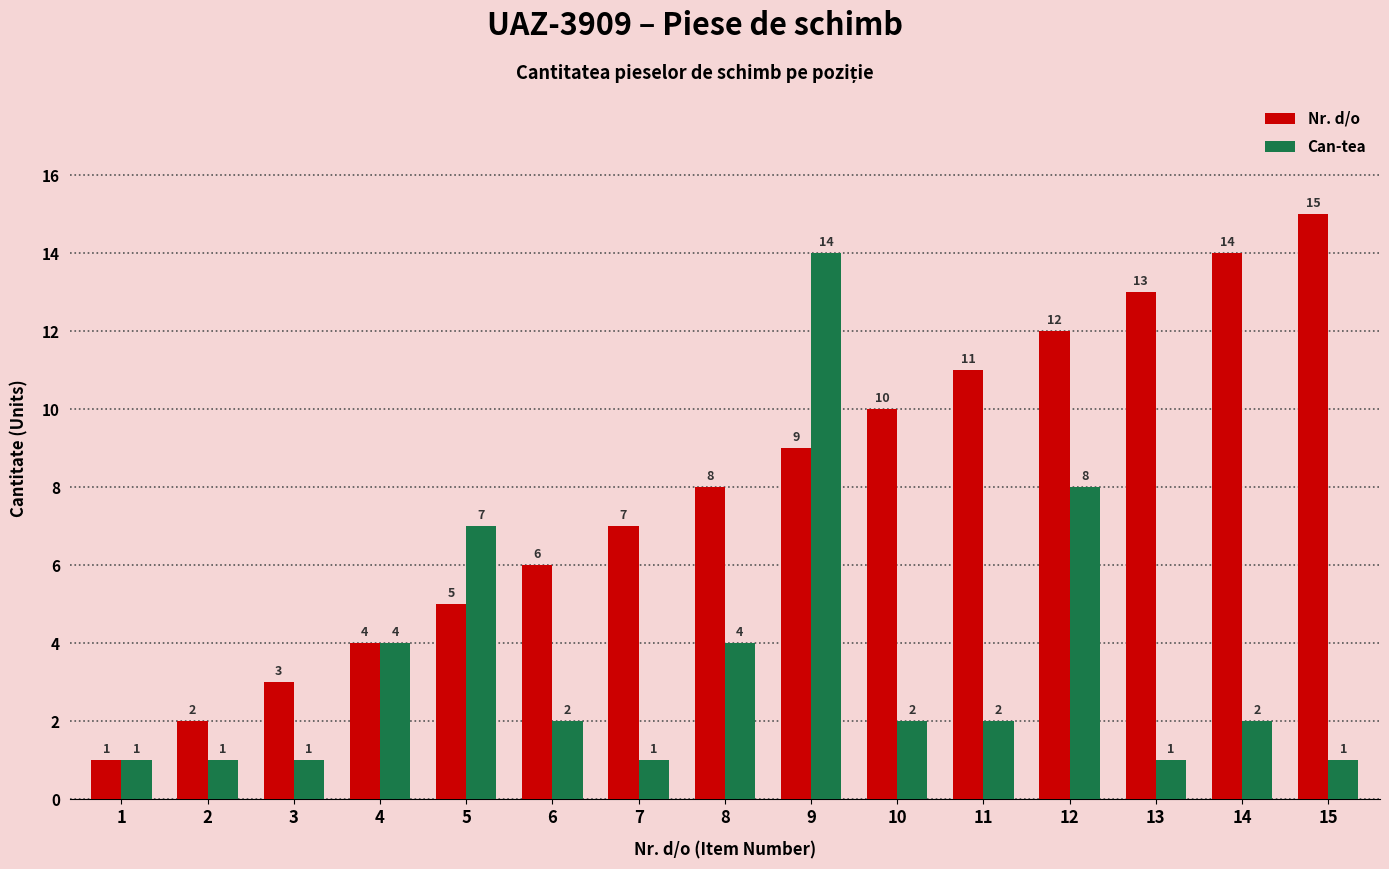

Which series has the largest total across all categories?

Nr. d/o